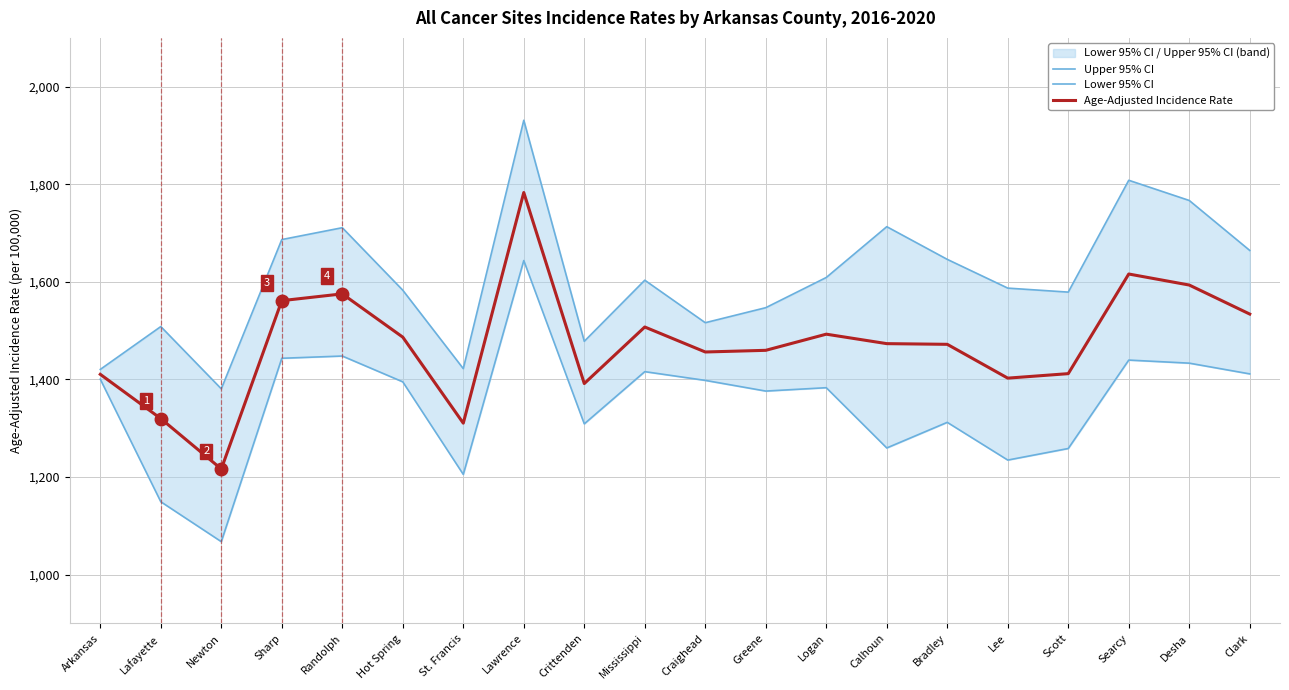

What is the sum of all Lower 95% CI values?

26985.0